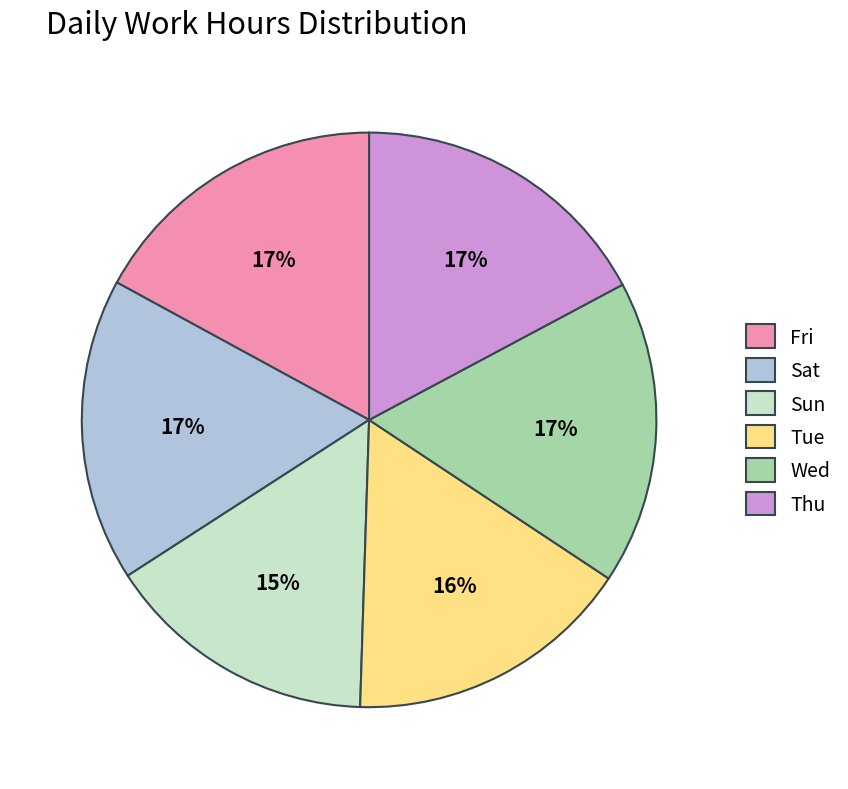

Does any single category account for the majority?

No